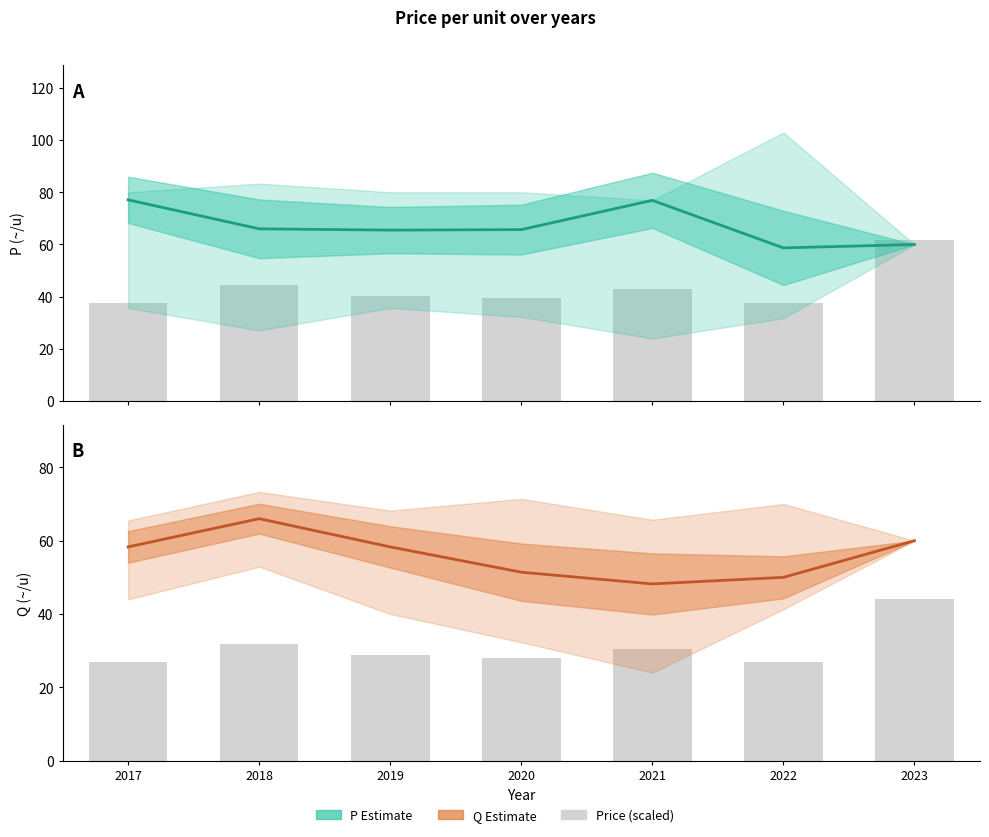

Is it true that Q_mid (Estimate) equals 26.5 at 2018?

False